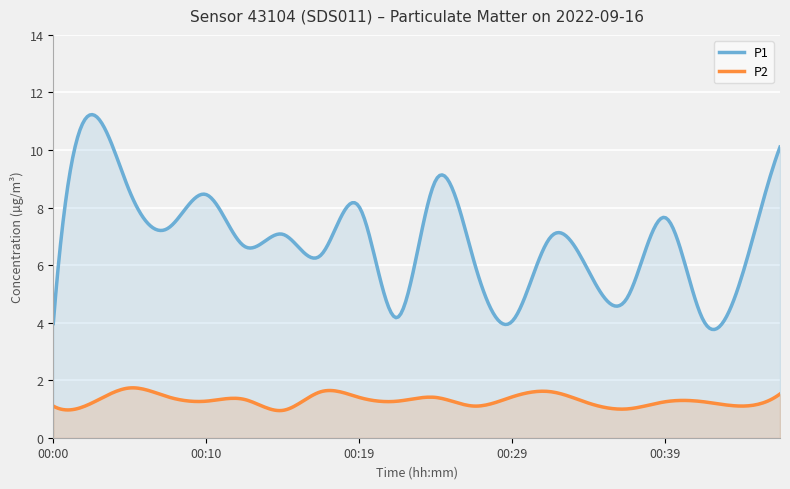

How many lines are shown in the chart?

2